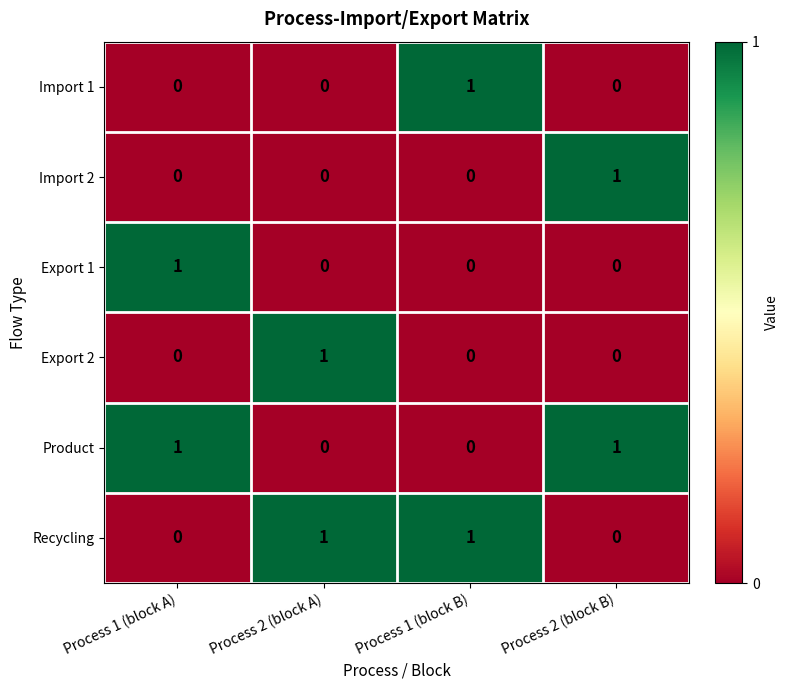

The value of Import 2 at Process 2 (block B) is 1. True or false?

True